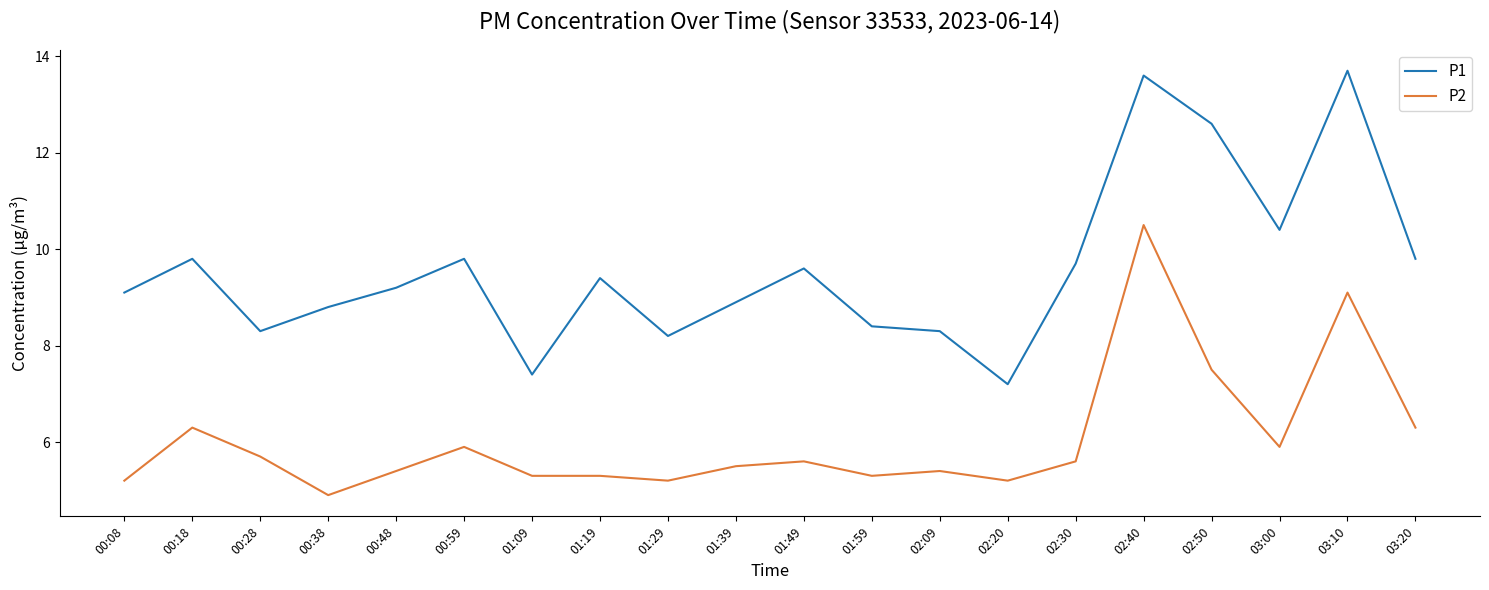

How many lines are shown in the chart?

2